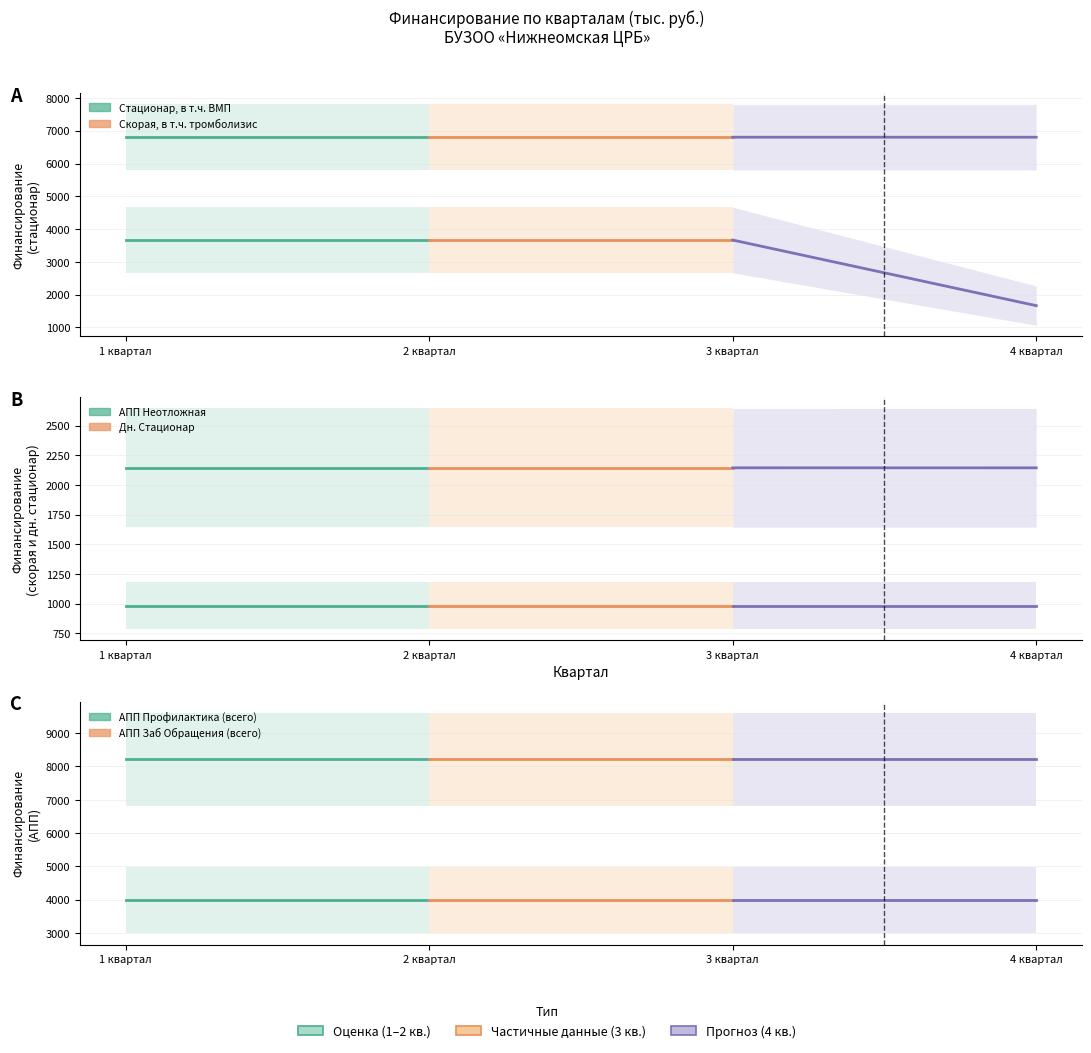

Where is Стационар, в т.ч. ВМП (partial) nearest to the value 6801?

2 квартал